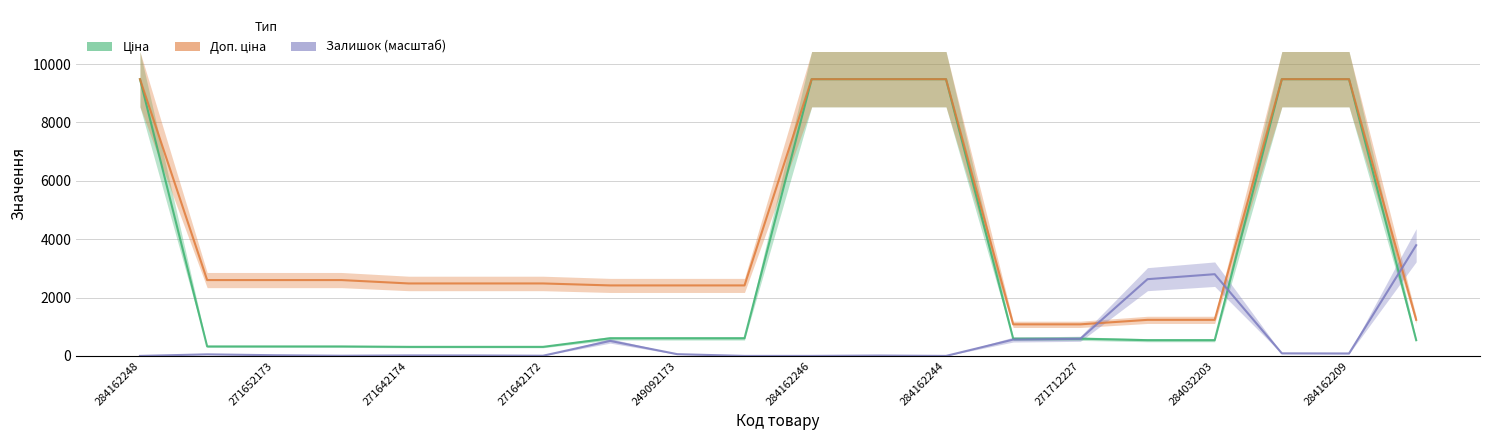

At which label is Доп. ціна closest to 5280?

271652173